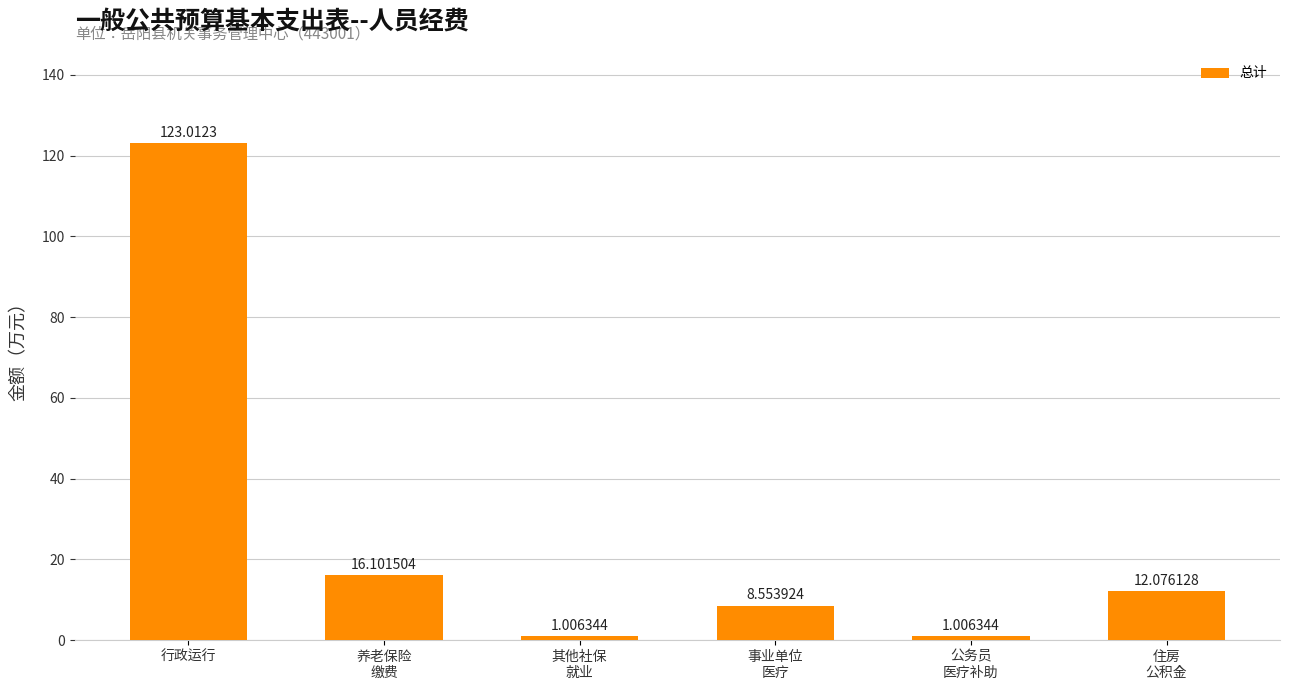

What is the label of the 5th bar from the right?

养老保险
缴费